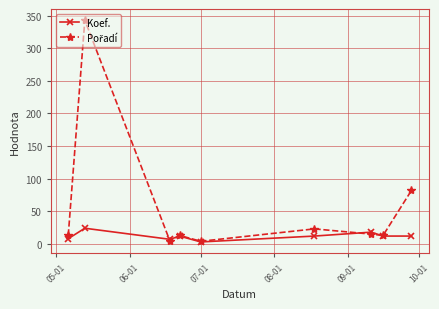

True or false: Koef. has more than 0 points higher than both neighbors.

True